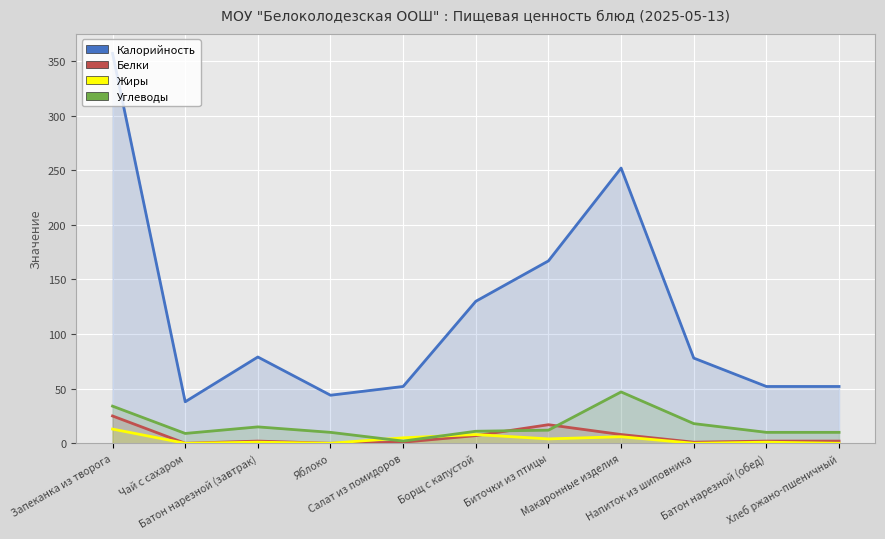

True or false: Белки and Калорийность intersect in this chart.

False